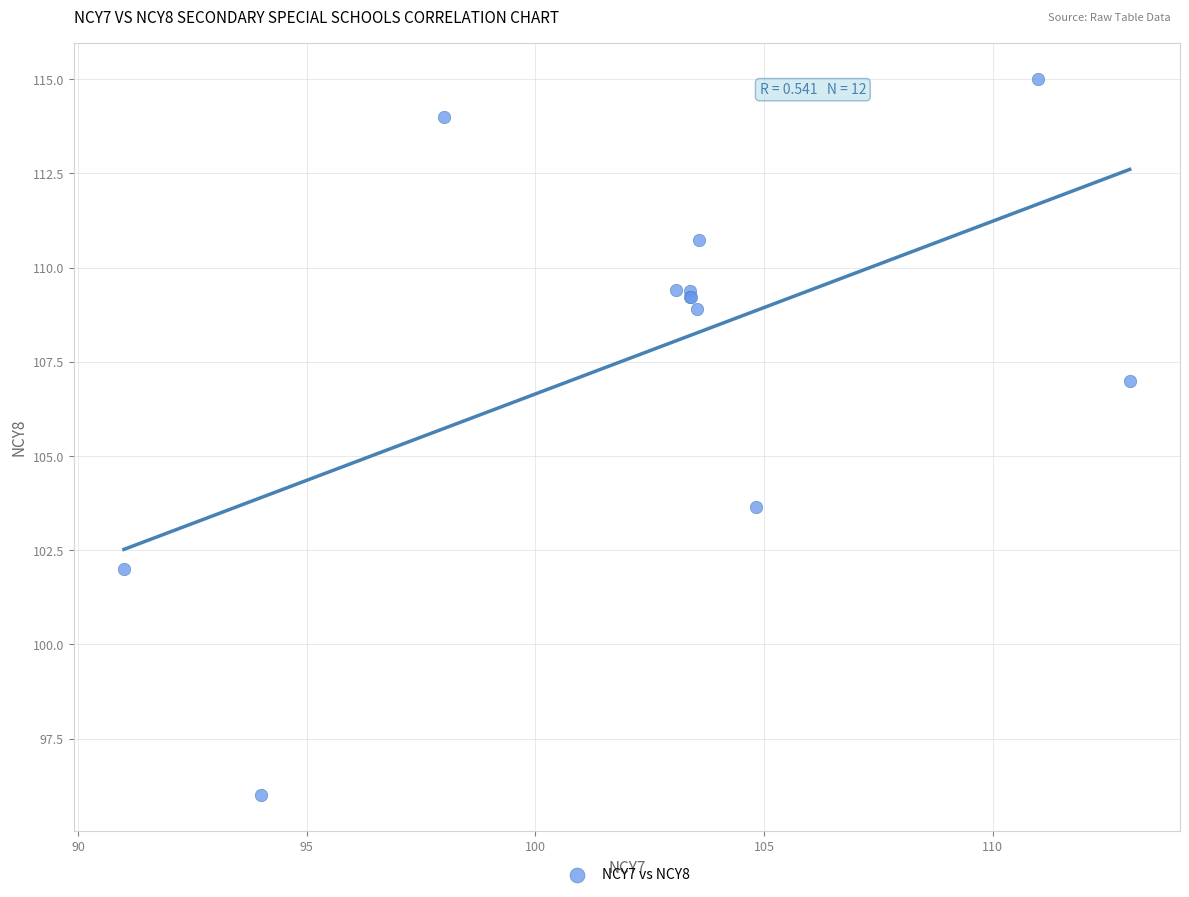

What Y value in the scatter plot is closest to 105?

103.7